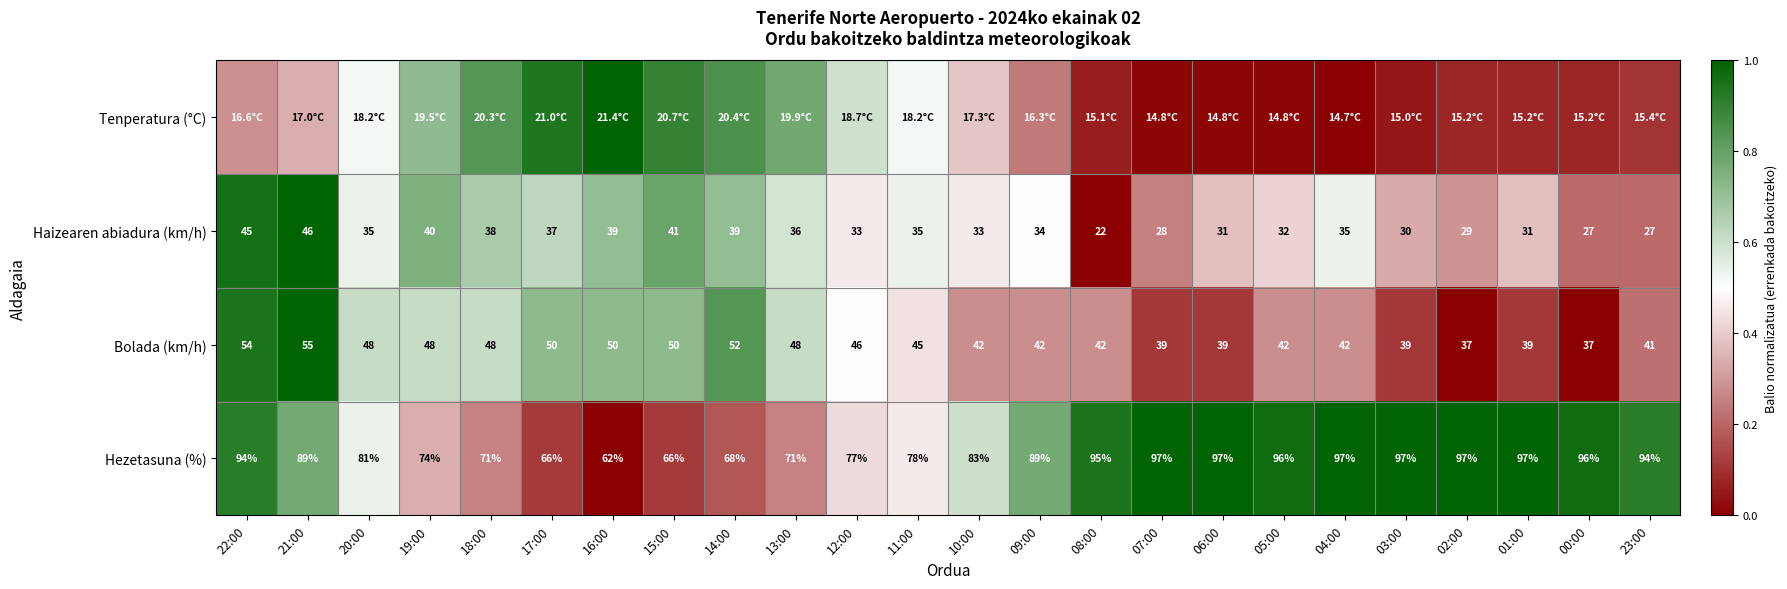

At how many categories does at least one series exceed 0?

24